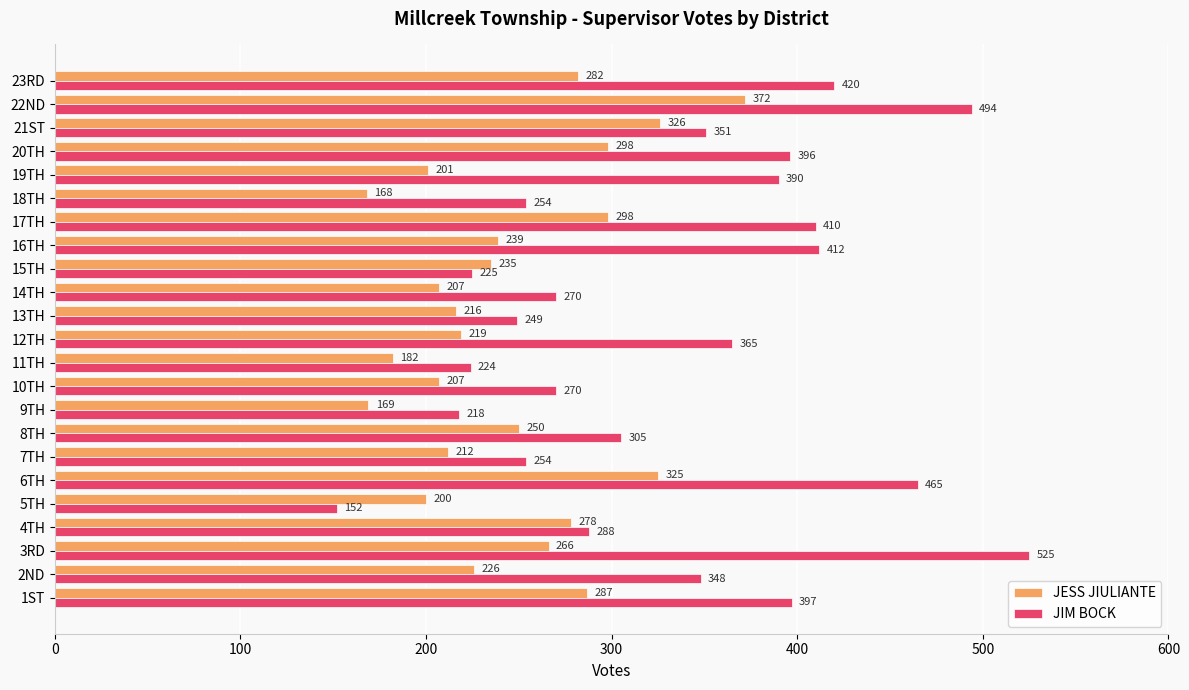

What are all the series names shown in the legend?

JESS JIULIANTE, JIM BOCK